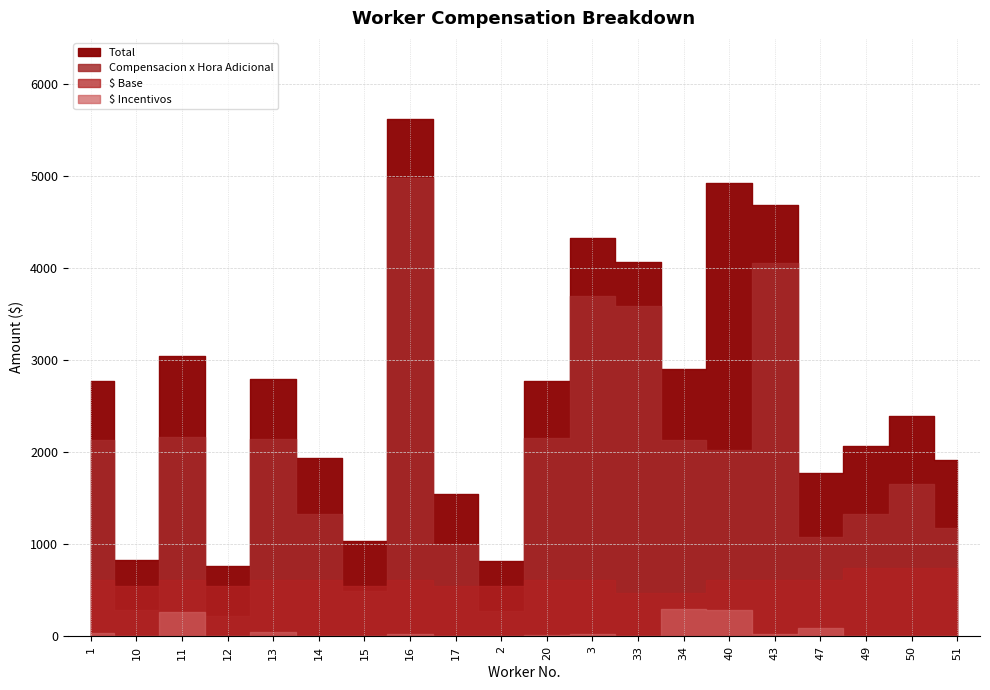

How many interior local valleys does the Total series have?

6